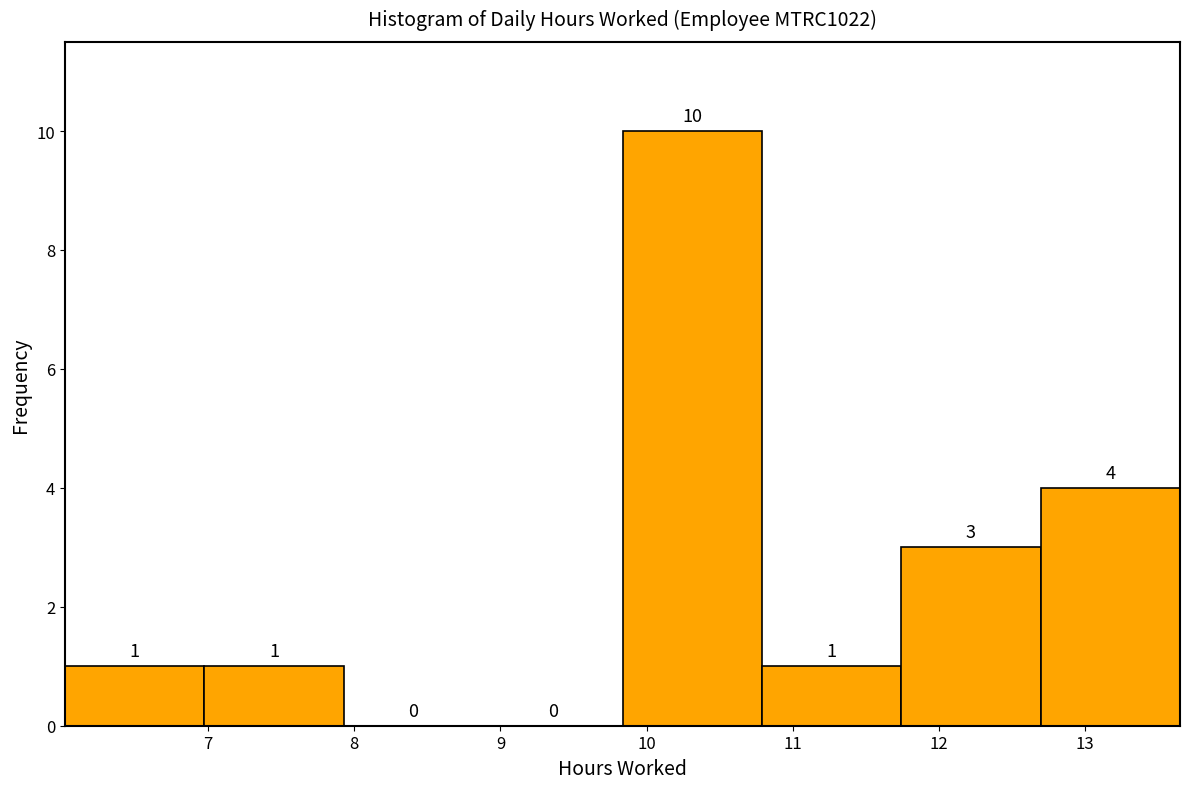

Reading left to right, list every bar in this chart as the range it spans on the x-axis followed by its height. The bar edges are not printed on the chart, so give them approximately, as read against the axis.

6.0 to 7.0: 1
7.0 to 7.9: 1
7.9 to 8.9: 0
8.9 to 9.8: 0
9.8 to 10.8: 10
10.8 to 11.7: 1
11.7 to 12.7: 3
12.7 to 13.7: 4